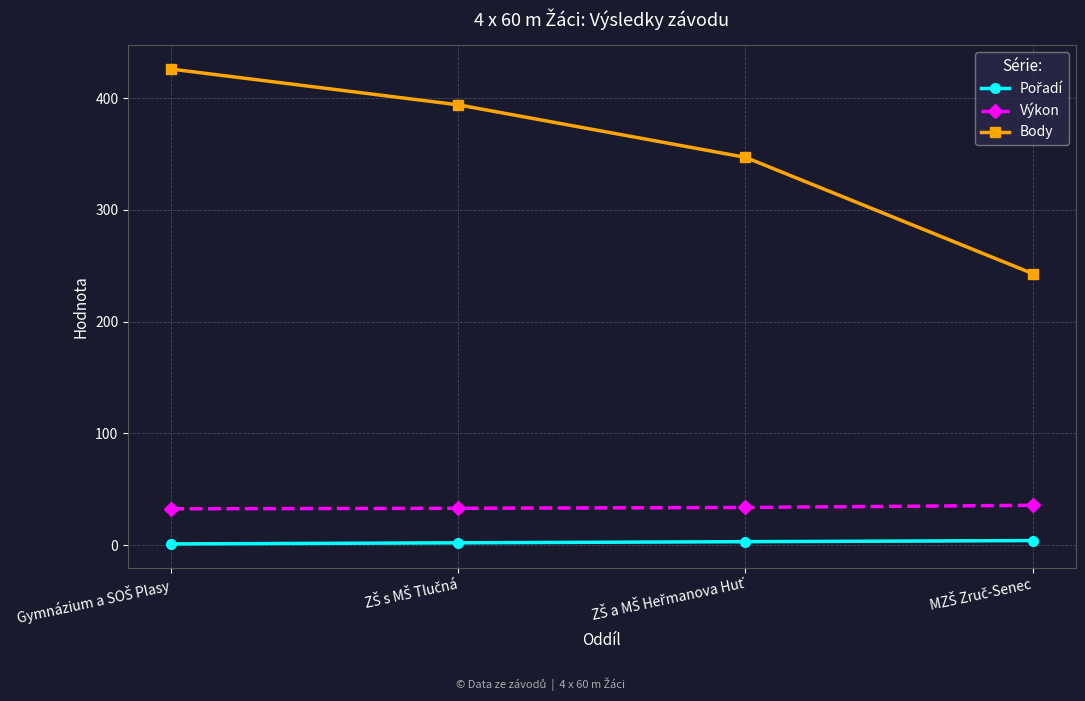

What is the difference between the maximum and second lowest values in the Body series?

79.0